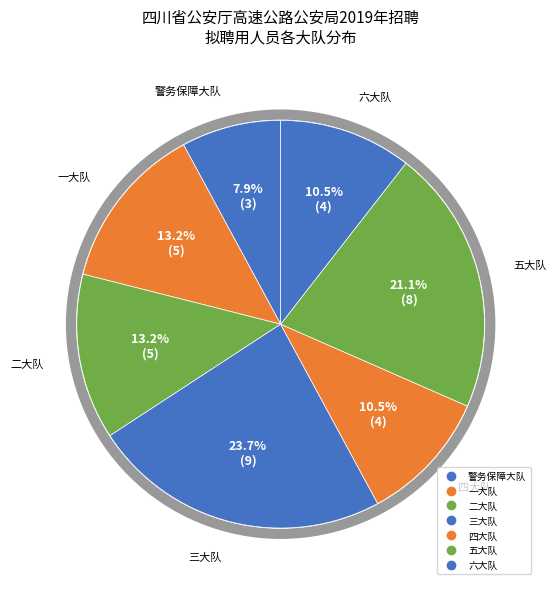

True or false: 高速公路四支队警务保障大队 accounts for 8% of the total.

True